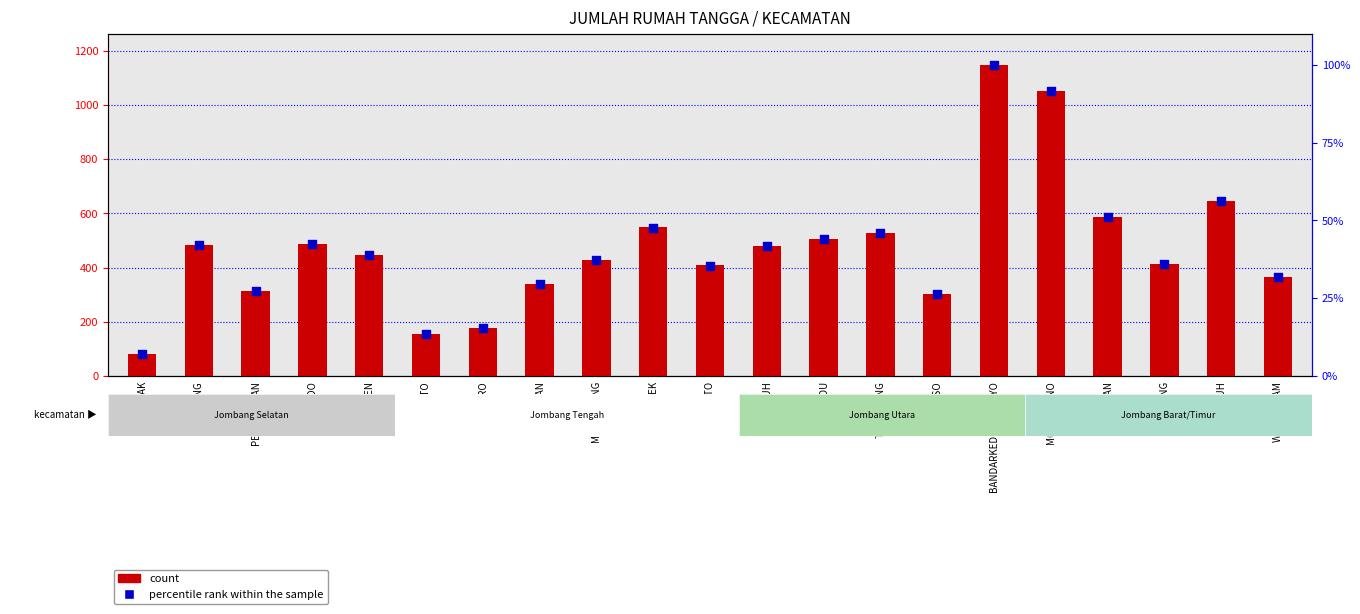

What are all the series names shown in the legend?

count, percentile rank within the sample